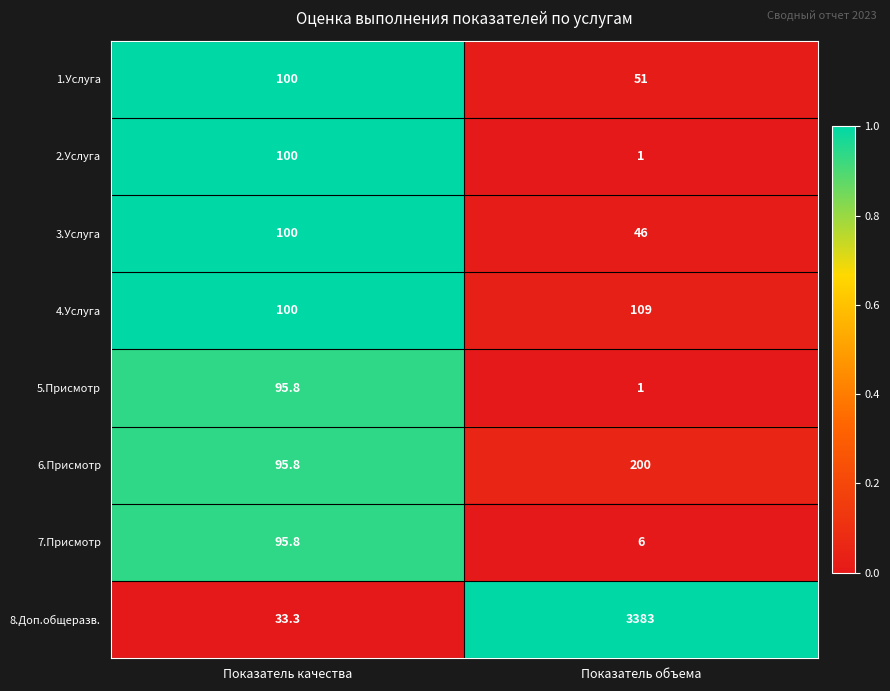

Reading left to right, what are all the values shown in this chart?

1.Услуга: 100.0	51.0
2.Услуга: 100.0	1.0
3.Услуга: 100.0	46.0
4.Услуга: 100.0	109.0
5.Присмотр: 95.8	1.0
6.Присмотр: 95.8	200.0
7.Присмотр: 95.8	6.0
8.Доп.общеразв.: 33.3	3383.0